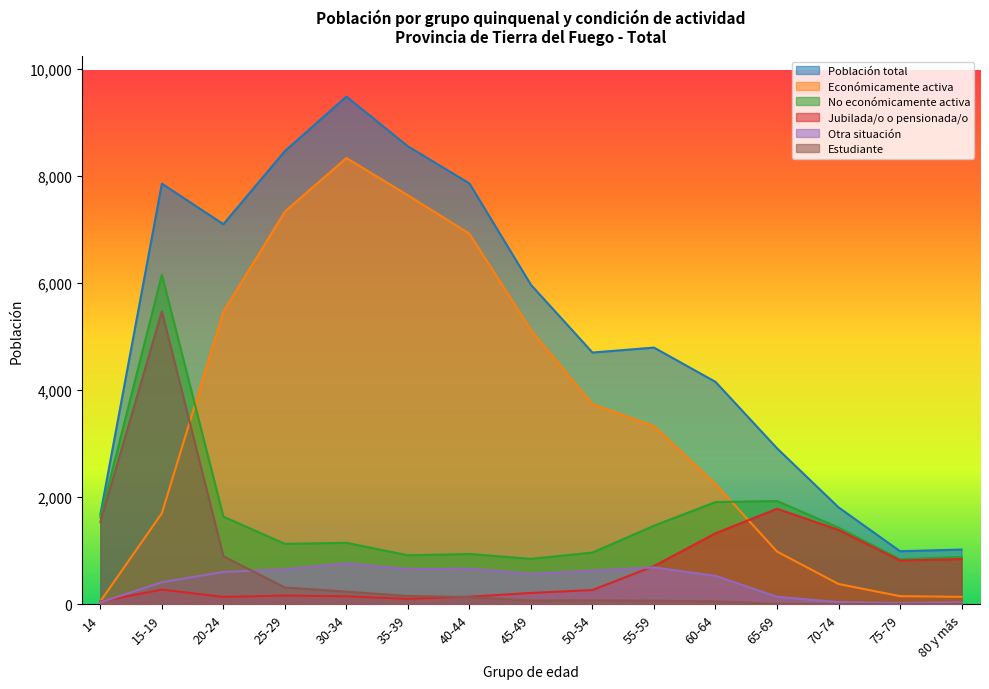

True or false: No económicamente activa and Jubilada/o o pensionada/o cross at least once.

False